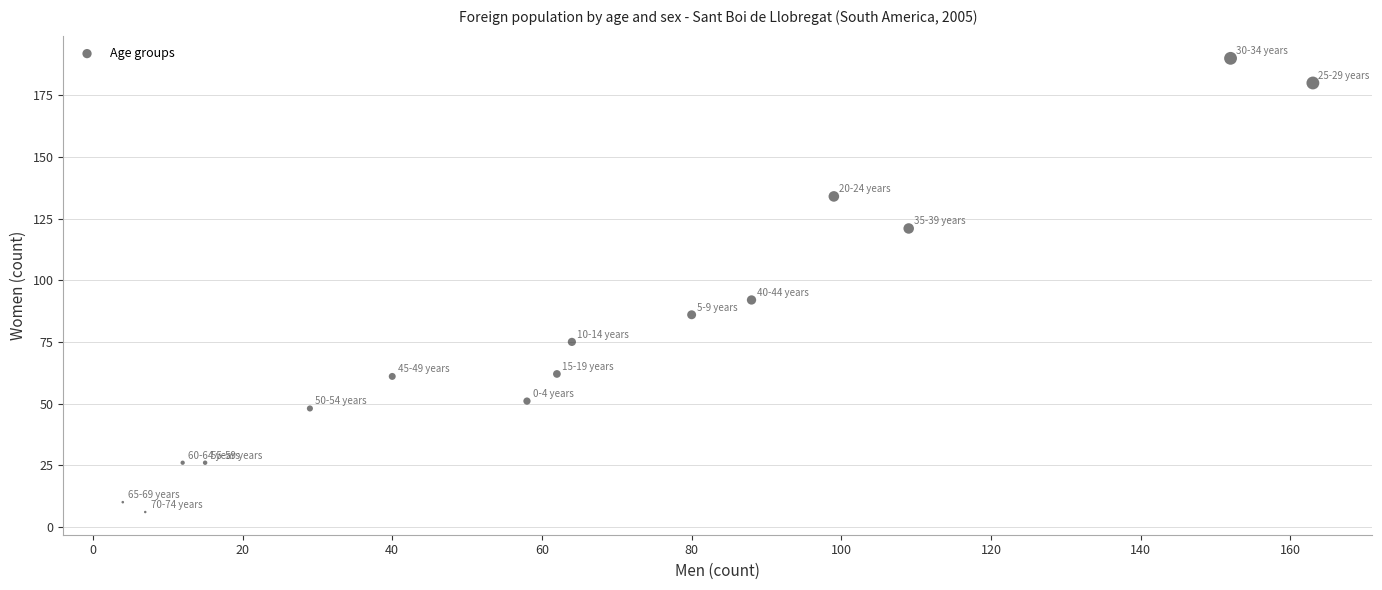

What is the range of X values (max minus min)?

159